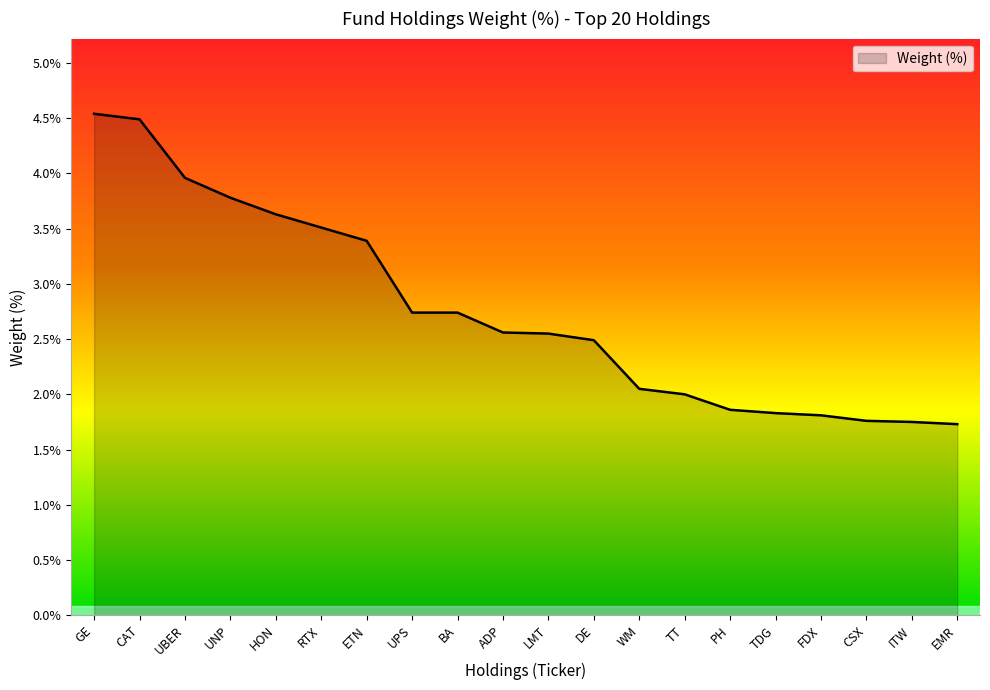

What position from the right is GE?

20